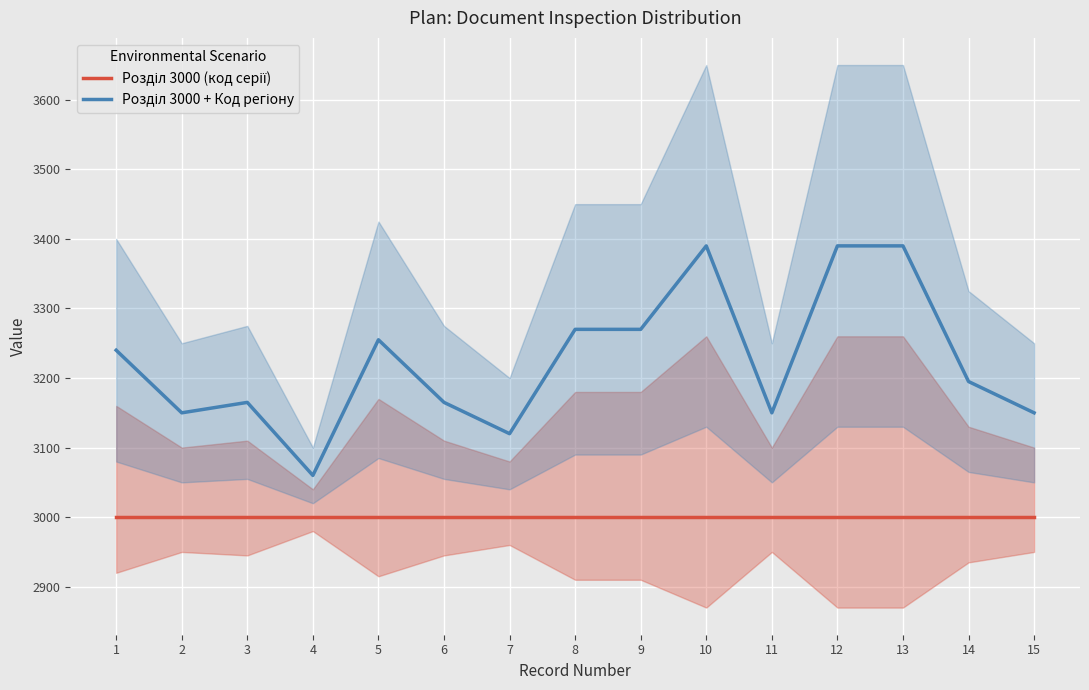

At which label does Розділ 3000 + Код регіону reach its minimum?

4